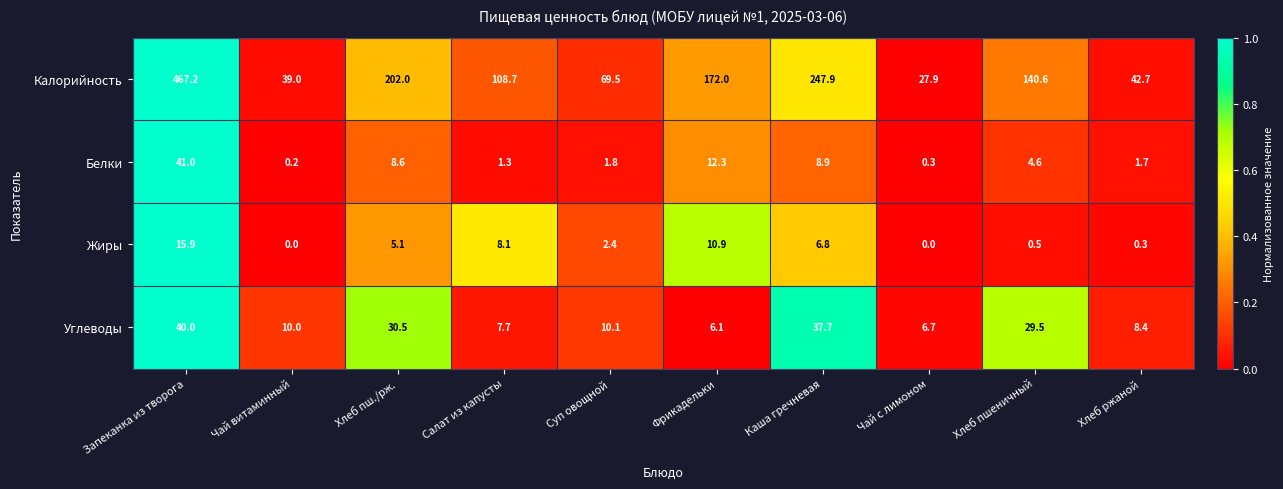

At how many categories does at least one series exceed 197?

3